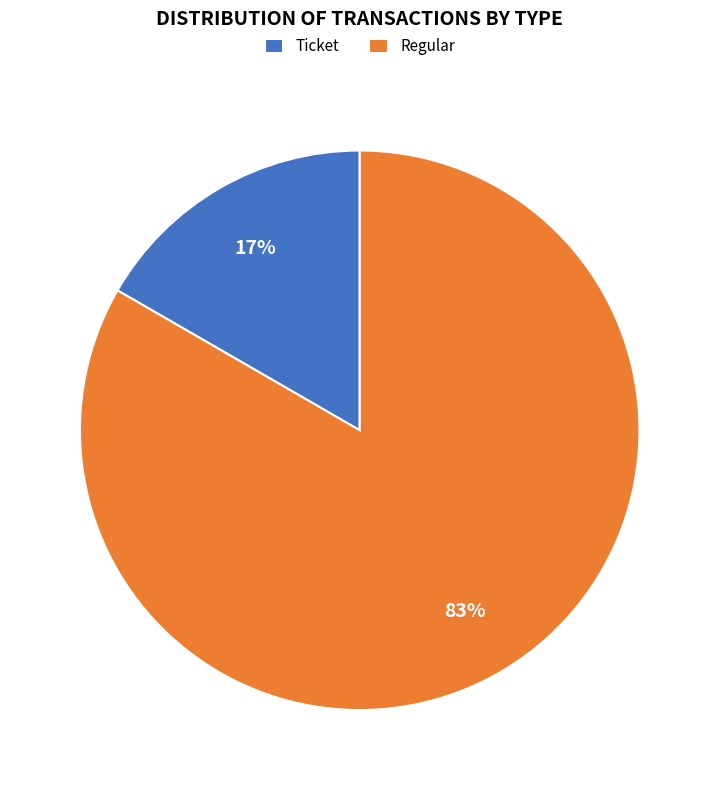

Count the number of slices in the pie.

2